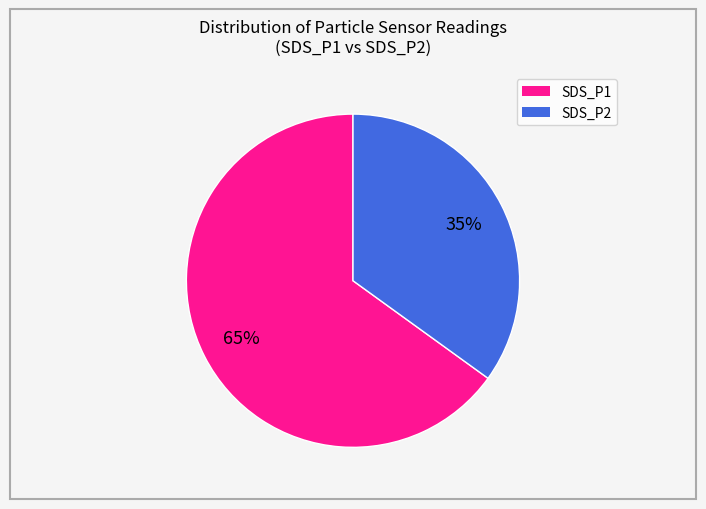

To the nearest percent, what is the average slice percentage?

50%